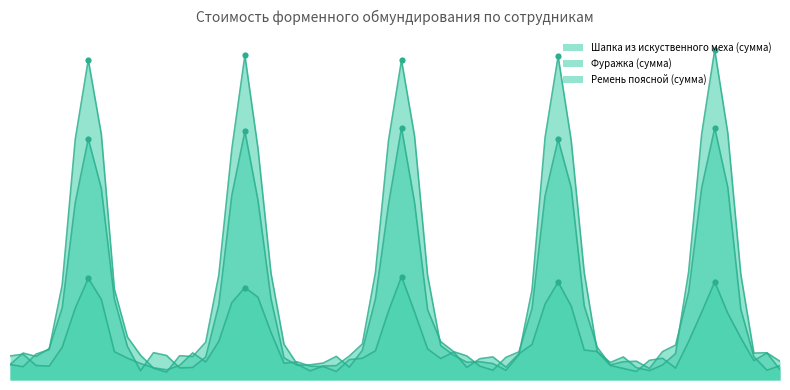

Is the value of Фуражка (сумма) at Туков А.Ю. greater than the value of Ремень поясной (сумма) at Уткин Ф.С.?

Yes